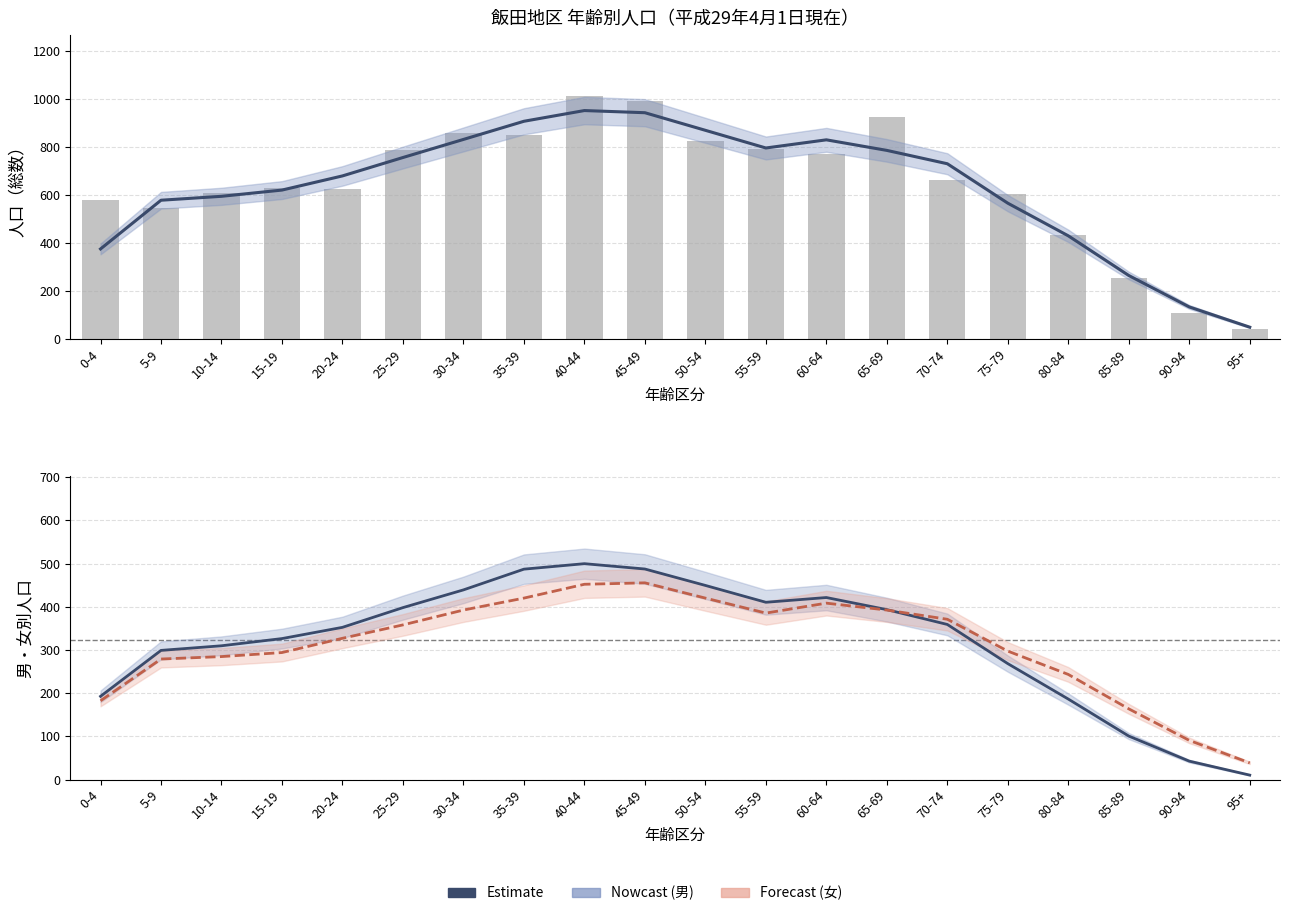

What is the sum of all 男（Nowcast） values?

6432.7